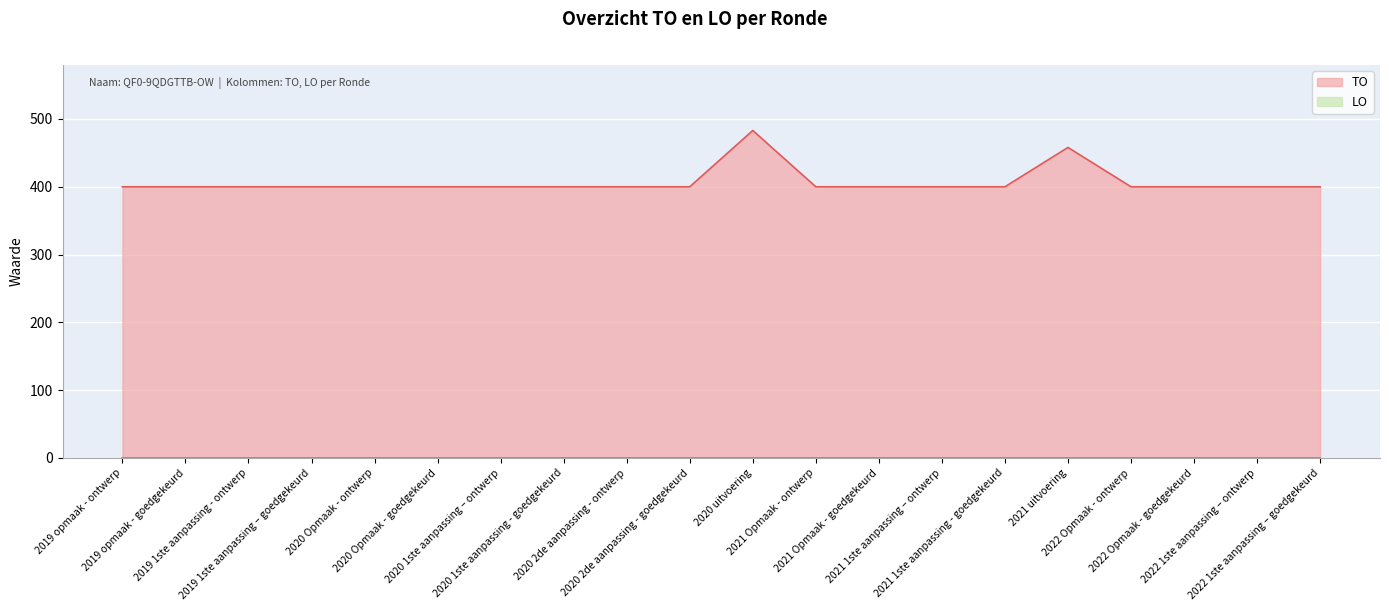

Rank the categories by value from lowest to highest.

2019 opmaak - ontwerp, 2019 opmaak - goedgekeurd, 2019 1ste aanpassing - ontwerp, 2019 1ste aanpassing – goedgekeurd, 2020 Opmaak - ontwerp, 2020 Opmaak - goedgekeurd, 2020 1ste aanpassing – ontwerp, 2020 1ste aanpassing - goedgekeurd, 2020 2de aanpassing - ontwerp, 2020 2de aanpassing - goedgekeurd, 2021 Opmaak - ontwerp, 2021 Opmaak - goedgekeurd, 2021 1ste aanpassing – ontwerp, 2021 1ste aanpassing - goedgekeurd, 2022 Opmaak - ontwerp, 2022 Opmaak - goedgekeurd, 2022 1ste aanpassing – ontwerp, 2022 1ste aanpassing – goedgekeurd, 2021 uitvoering, 2020 uitvoering